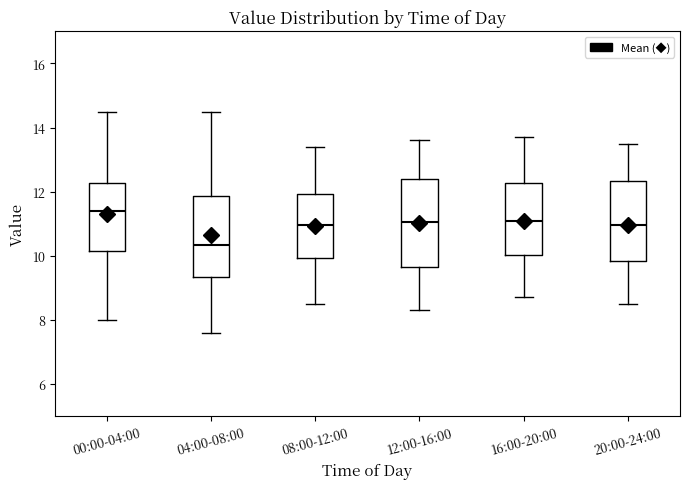

Reading left to right, read every box against the y-axis: the position of its median line, the range the box covers, and the ends of its whiskers. The values are not printed on the chart, so give them approximately, as read against the axis.

00:00-04:00: median 11.4, box 10.2 to 12.2, whiskers 8.0 to 14.6
04:00-08:00: median 10.4, box 9.4 to 11.8, whiskers 7.6 to 14.6
08:00-12:00: median 11.0, box 10.0 to 12.0, whiskers 8.6 to 13.4
12:00-16:00: median 11.0, box 9.6 to 12.4, whiskers 8.4 to 13.6
16:00-20:00: median 11.2, box 10.0 to 12.2, whiskers 8.8 to 13.8
20:00-24:00: median 11.0, box 9.8 to 12.4, whiskers 8.6 to 13.6